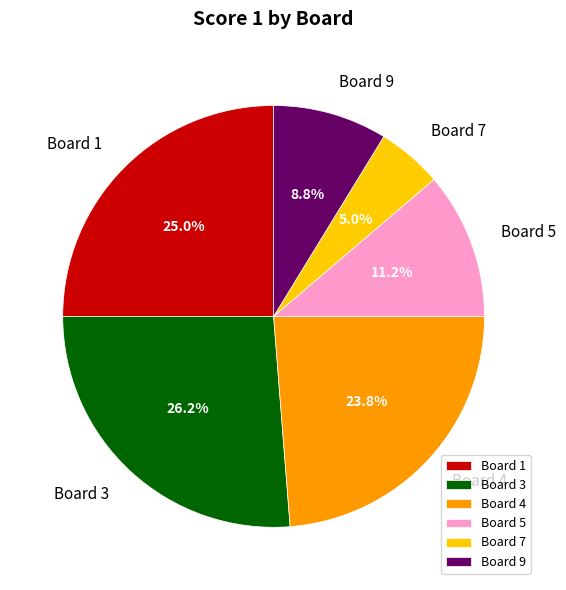

What is the smallest slice in the pie chart?

Board 7